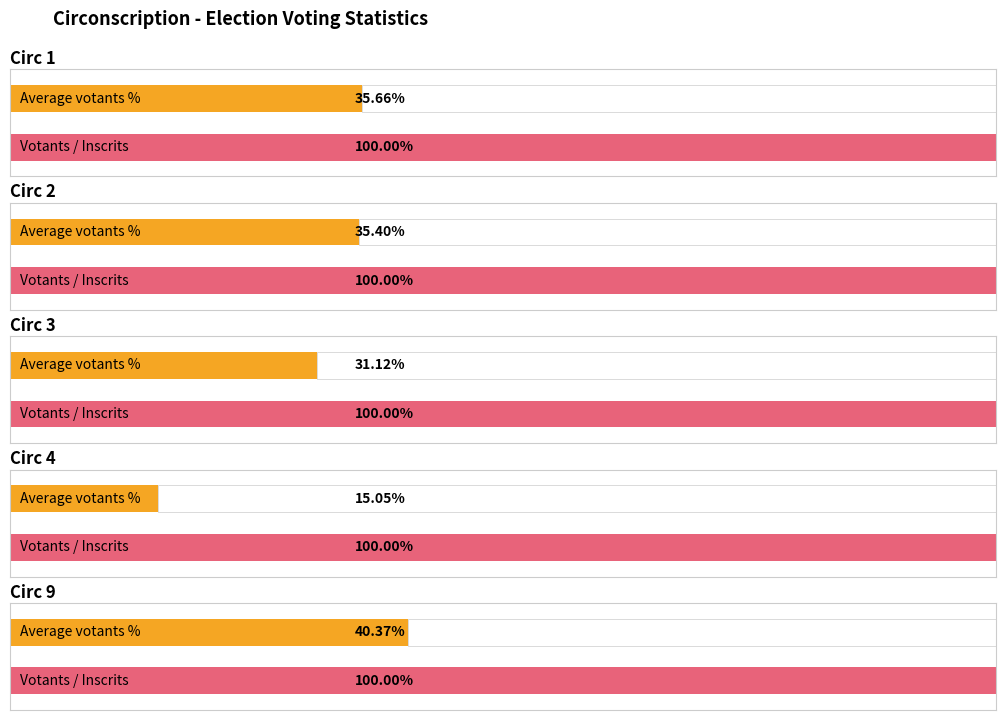

The value of abstentions at 2 is 417. True or false?

False